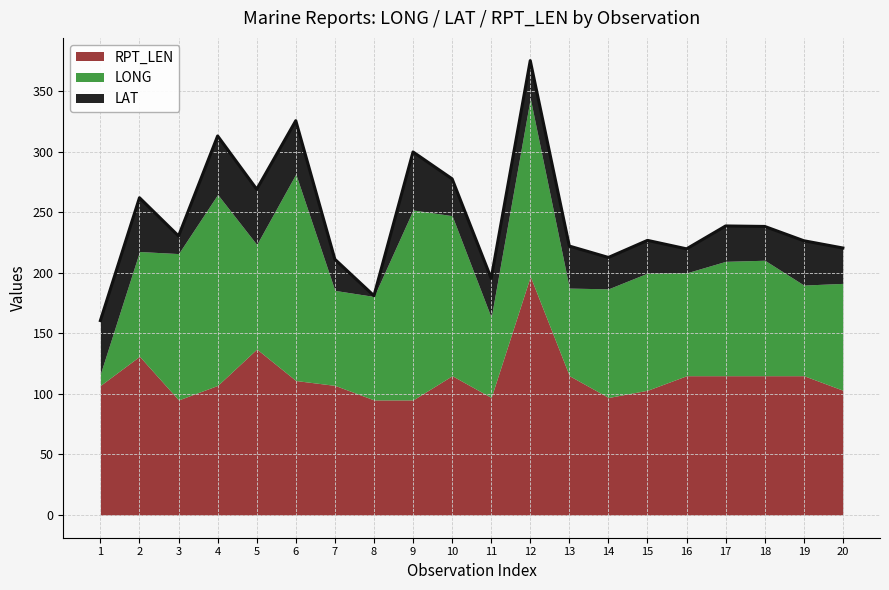

Where does the RPT_LEN series first go above 111?

2